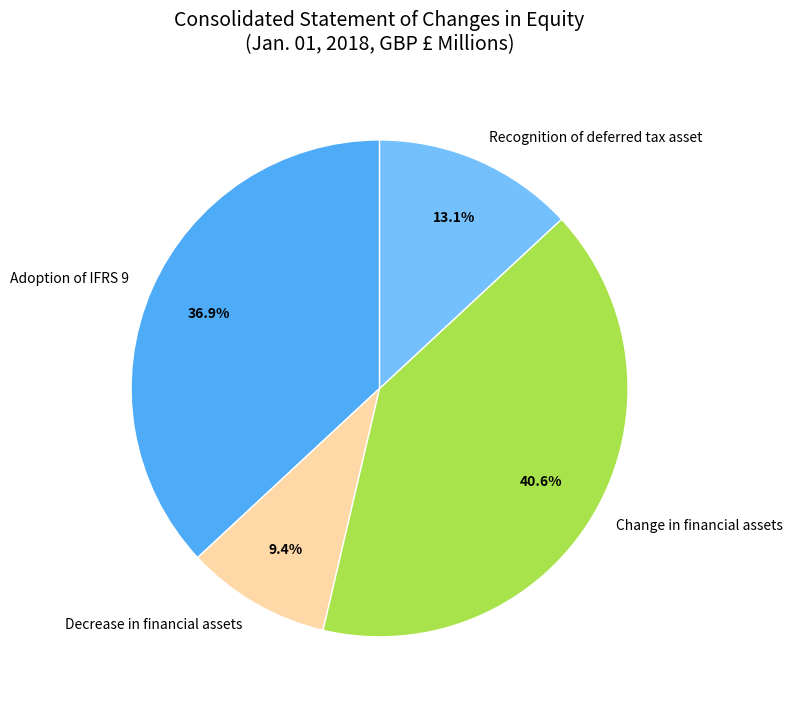

What is the ratio of the value at Change in financial assets to the value at Adoption of IFRS 9?

1.1